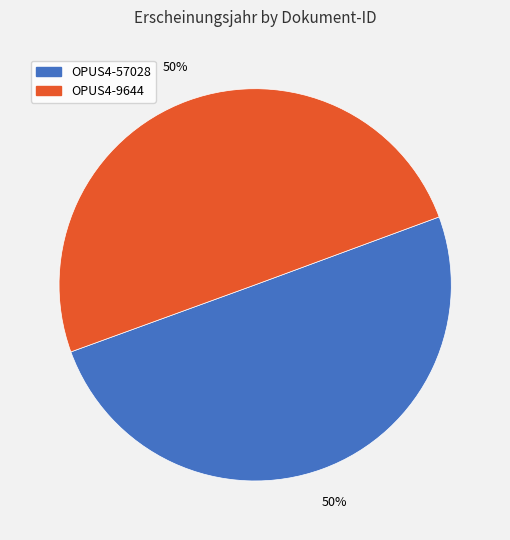

Is it true that OPUS4-57028 is 50% of the pie?

True